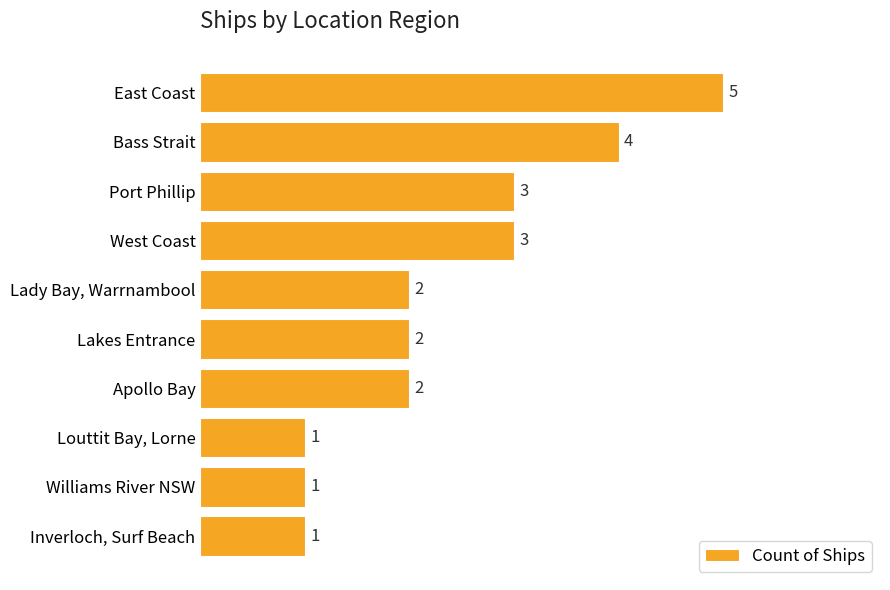

Reading bottom to top, what are all the values shown in this chart?

Inverloch, Surf Beach=1	Williams River NSW=1	Louttit Bay, Lorne=1	Apollo Bay=2	Lakes Entrance=2	Lady Bay, Warrnambool=2	West Coast=3	Port Phillip=3	Bass Strait=4	East Coast=5